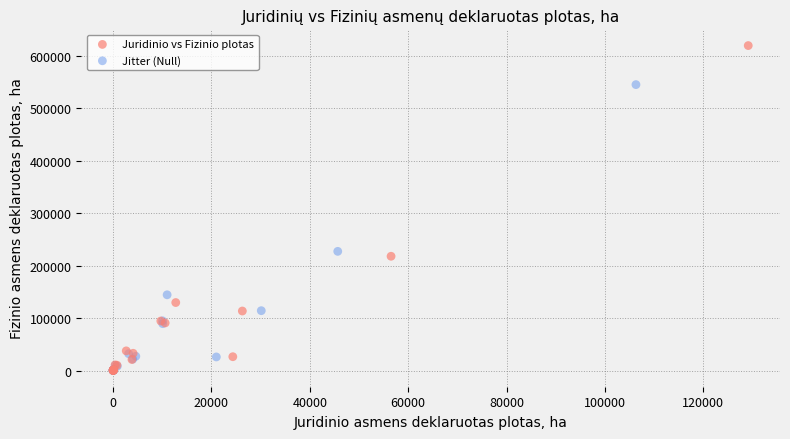

What are all the series names shown in the legend?

Juridinio vs Fizinio plotas, Jitter (Null)